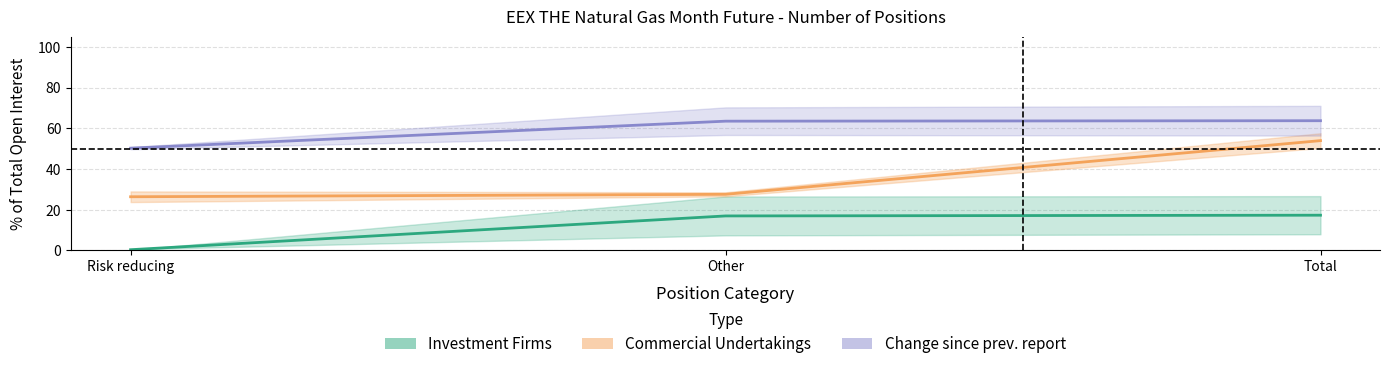

True or false: Change since prev. report has a value of 89.5 at Total.

False